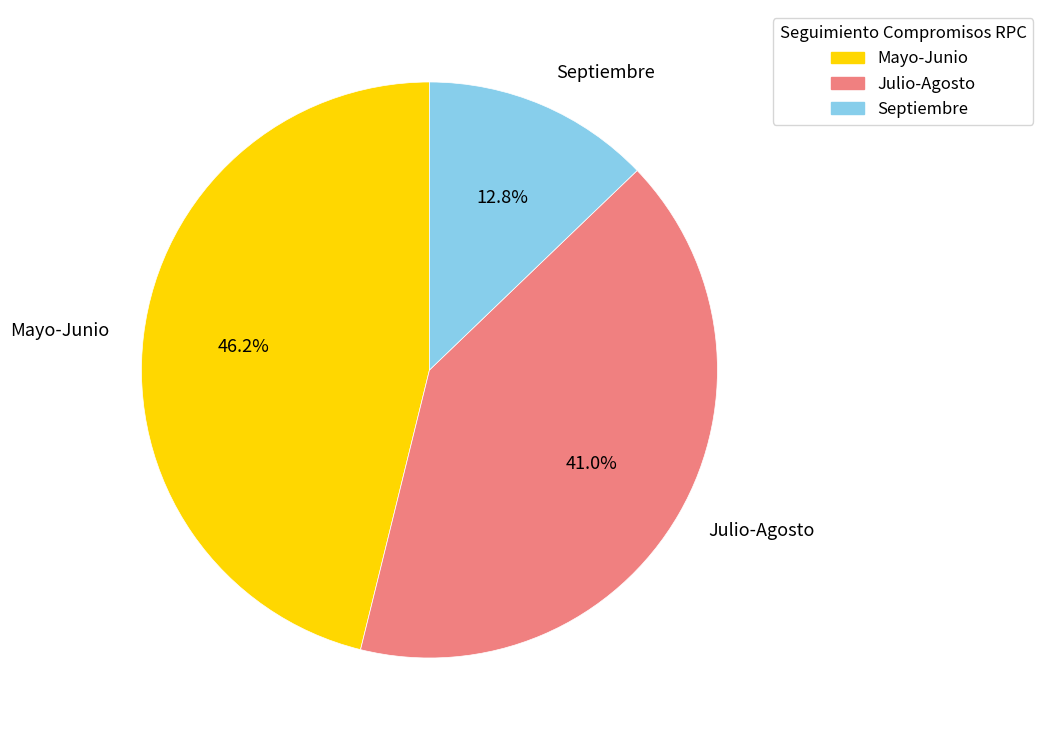

What is the smallest slice in the pie chart?

Septiembre